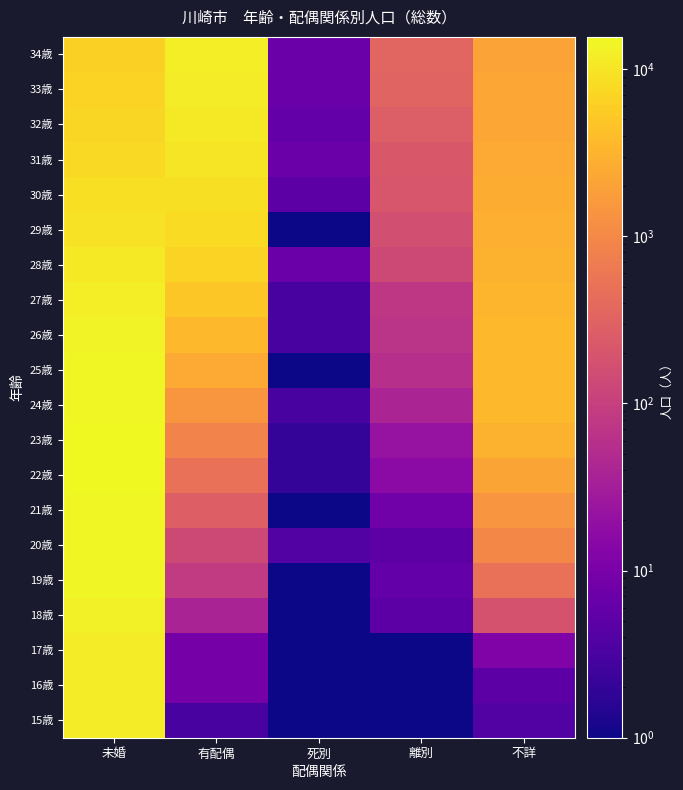

Rank the series at 未婚 from highest to lowest value.

23歳, 22歳, 21歳, 24歳, 20歳, 25歳, 19歳, 26歳, 18歳, 27歳, 16歳, 17歳, 15歳, 28歳, 29歳, 30歳, 31歳, 32歳, 33歳, 34歳